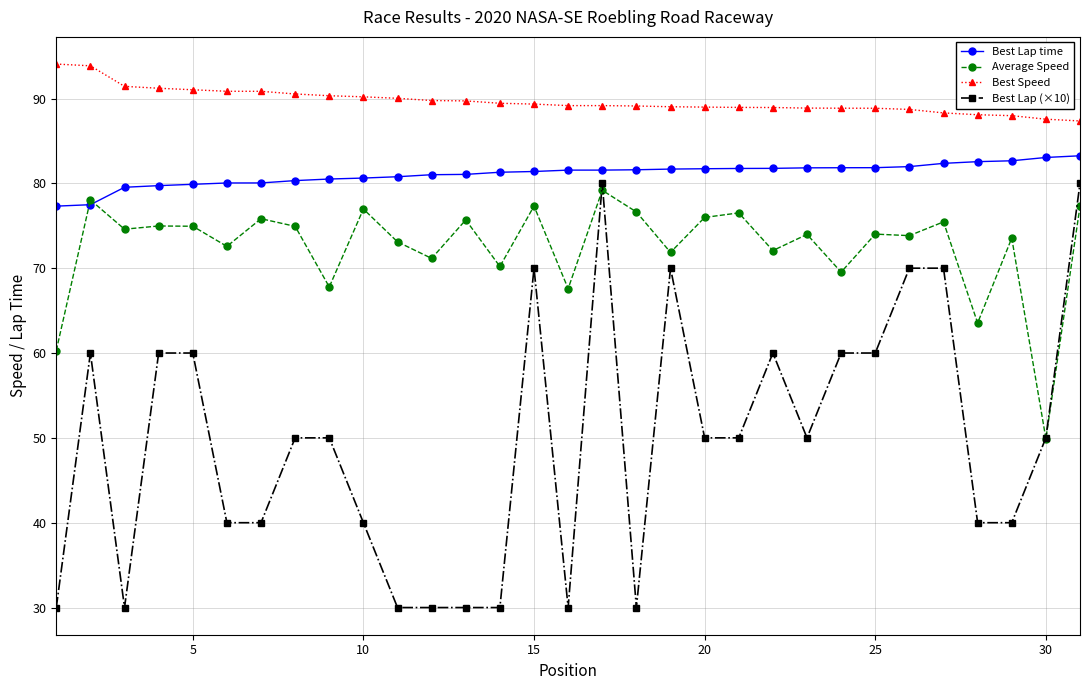

True or false: Best Lap (×10) and Best Speed intersect in this chart.

False